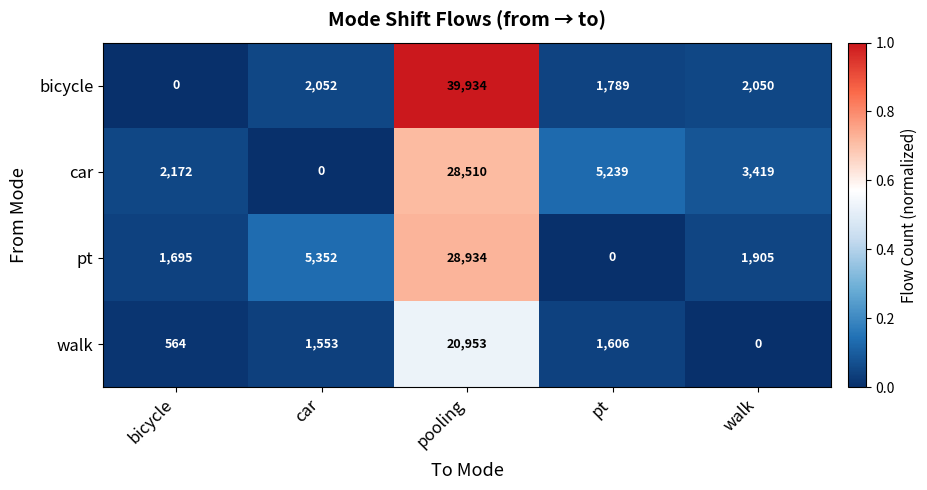

Reading left to right, extract all data points from this chart.

bicycle: 0	2052	39934	1789	2050
car: 2172	0	28510	5239	3419
pt: 1695	5352	28934	0	1905
walk: 564	1553	20953	1606	0